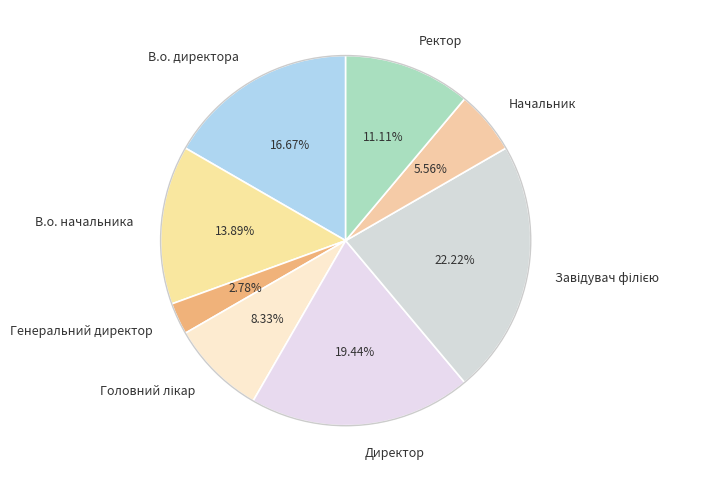

Approximately how many times larger is the value at В.о. начальника compared to Директор?

0.7